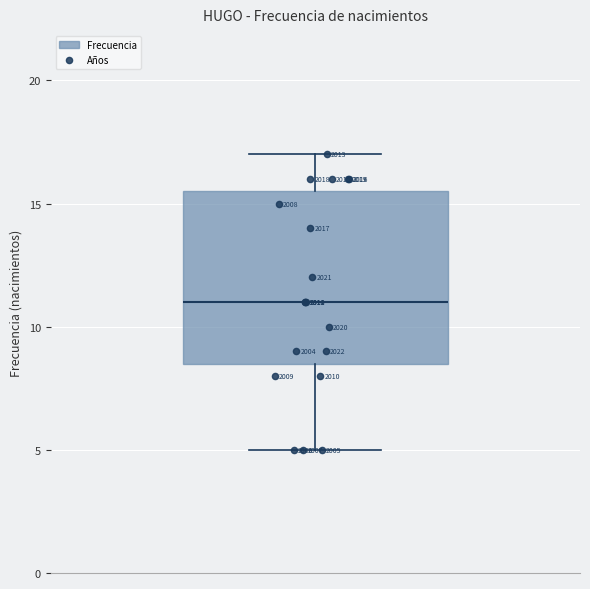

Transcribe this box plot: give where the median line is, the range the box spans, and where the two whiskers end, as read against the y-axis. The values are not printed on the chart, so give them approximately, as read against the axis.

median 11.0, box 8.5 to 15.5, whiskers 5.0 to 17.0